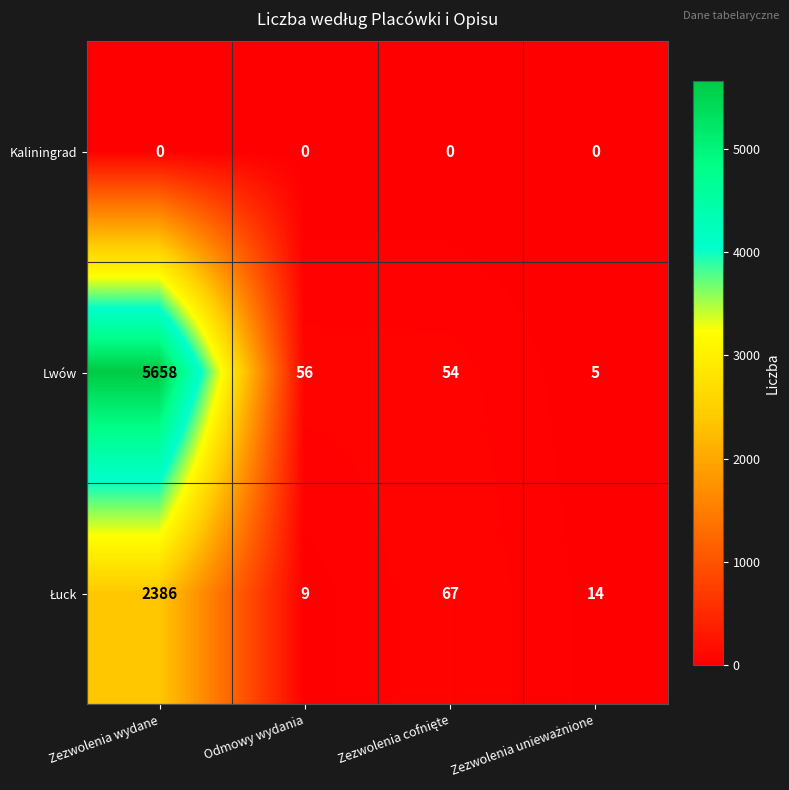

What is the total value across all series at Odmowy wydania?

65